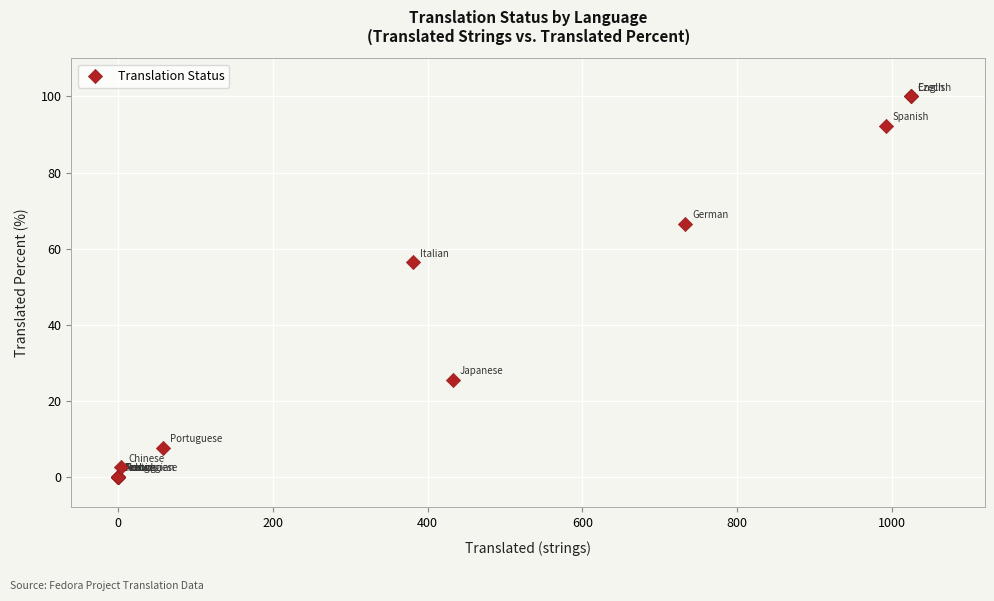

What Y value in the scatter plot is closest to 50?

56.4